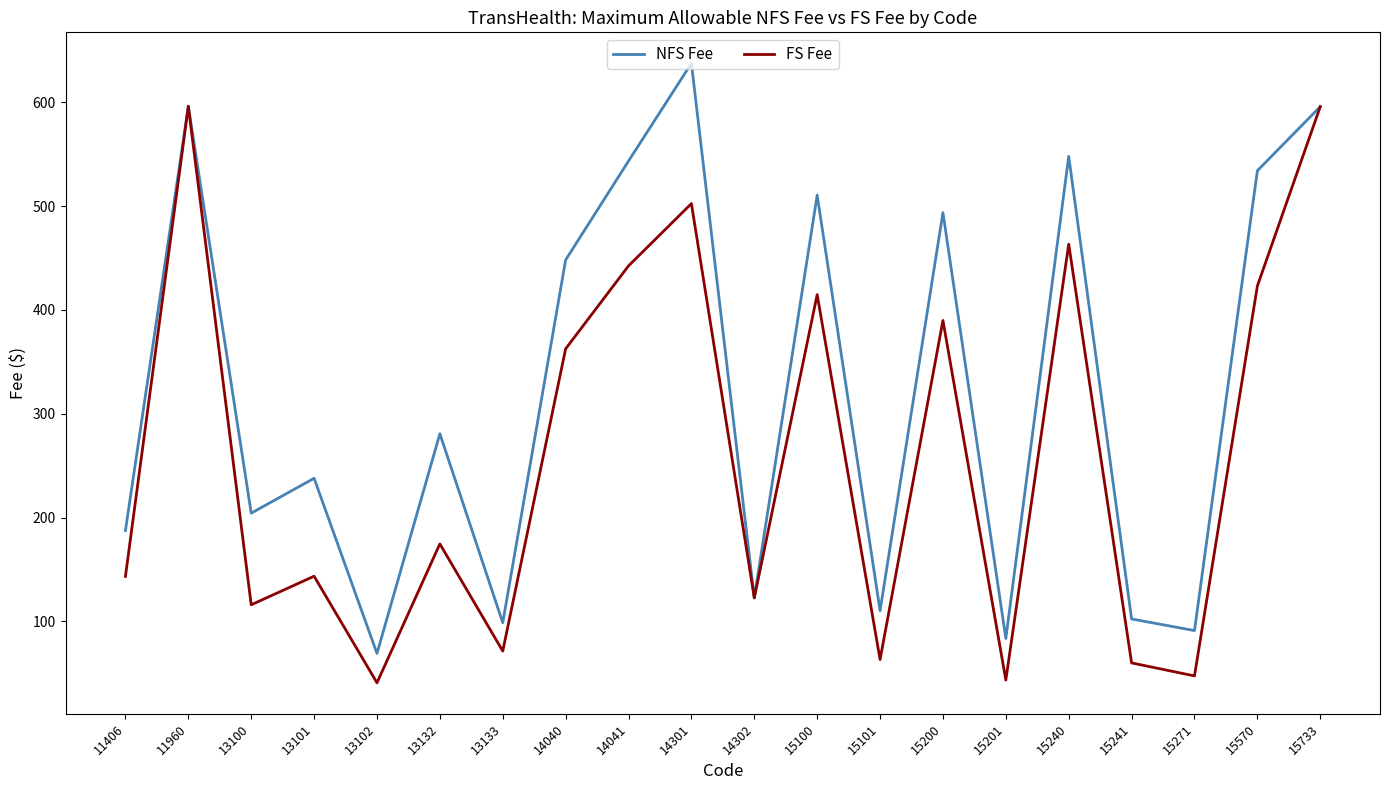

At which label does NFS Fee reach its peak?

14301